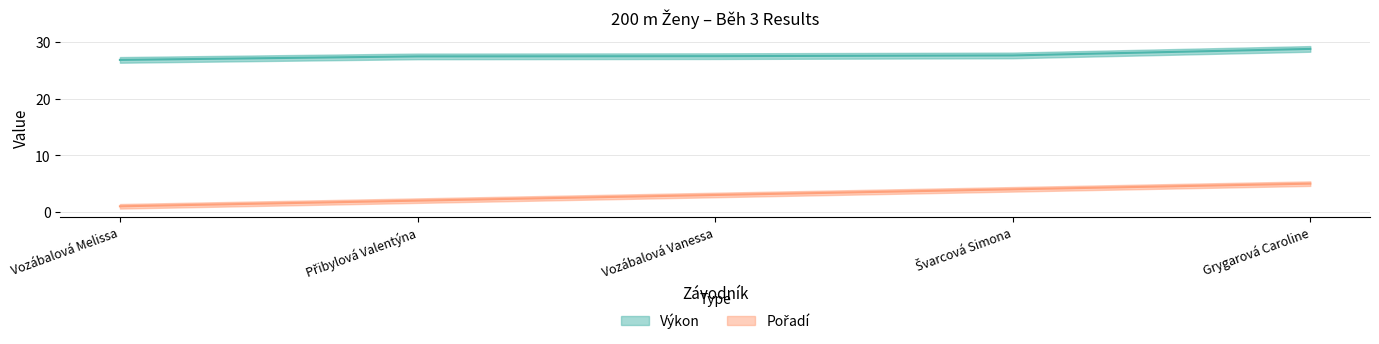

What is the highest value of the Pořadí series?

5.0